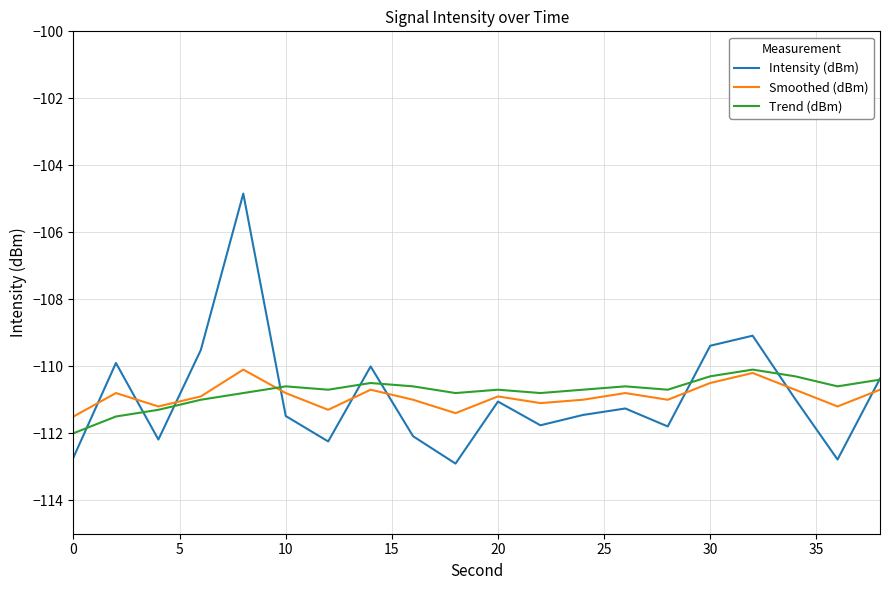

Which series has the widest spread of values?

Intensity (dBm)